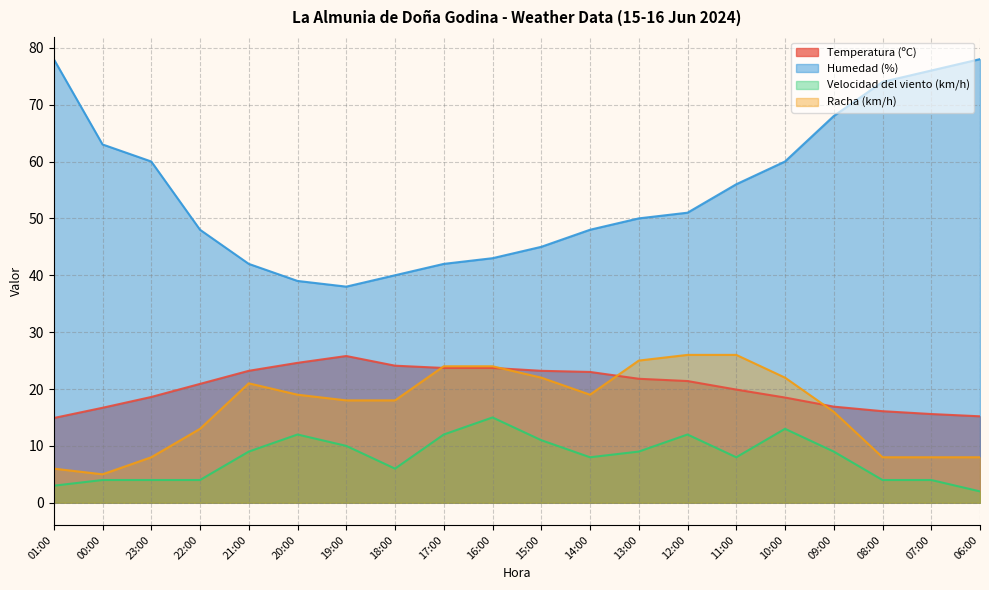

At which category does Racha (km/h) reach its first local peak?

21:00